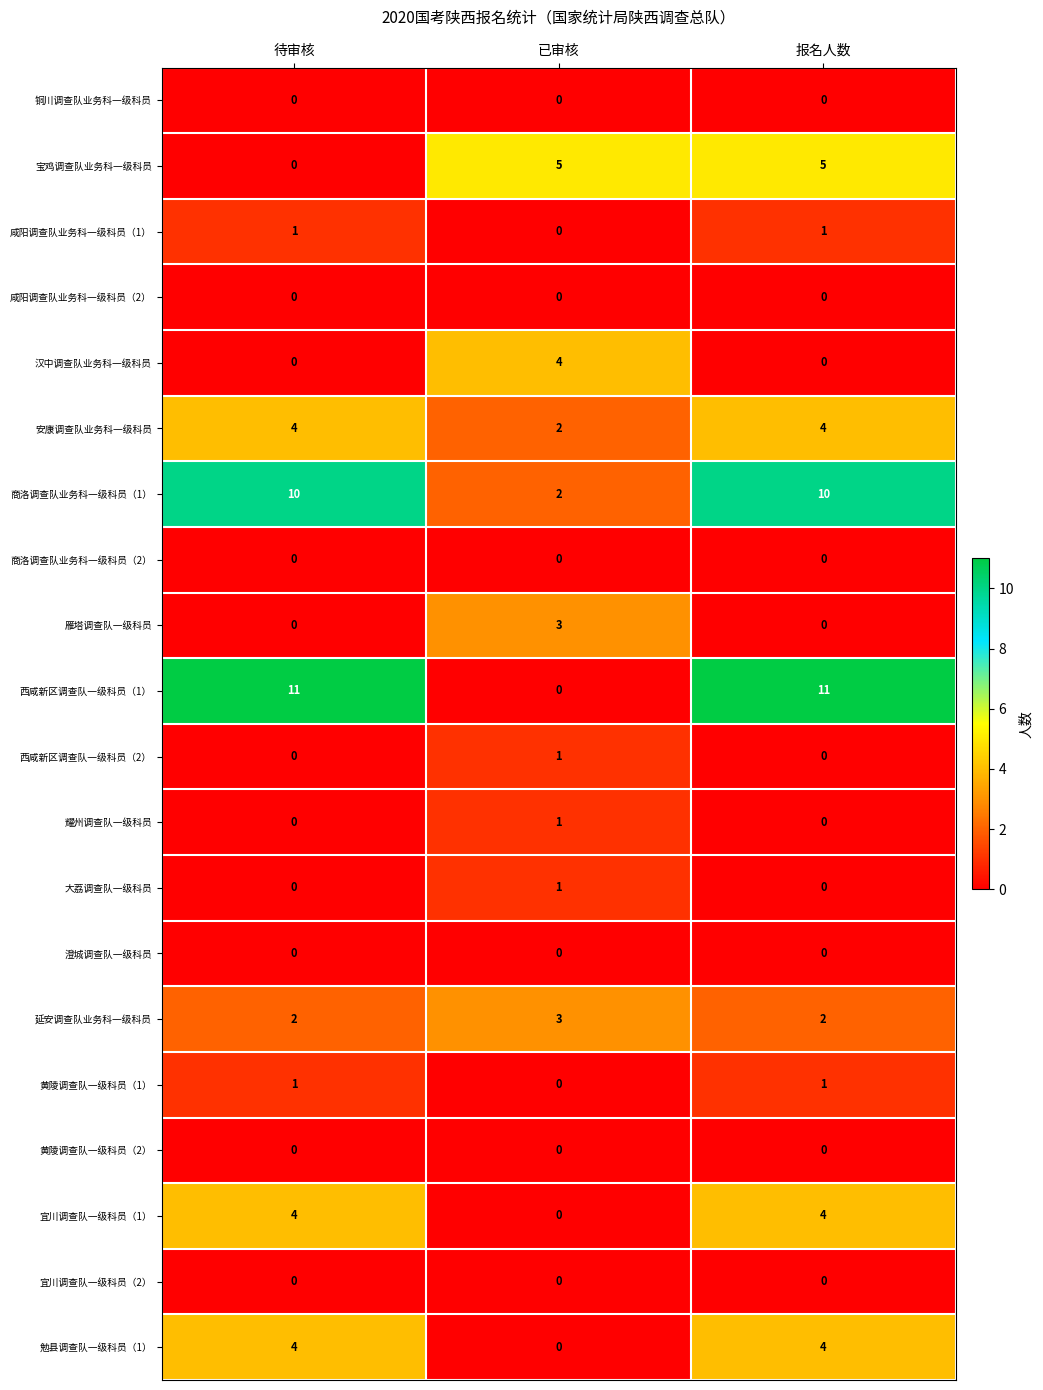

At how many categories does at least one series exceed 0?

3